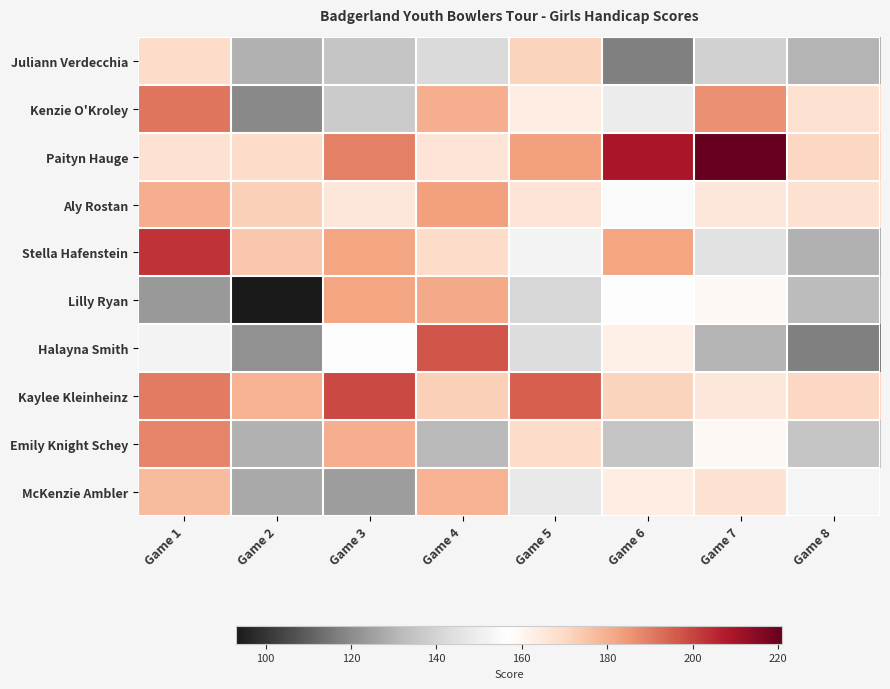

True or false: Aly Rostan has a value of 165.0 at Game 3.

True